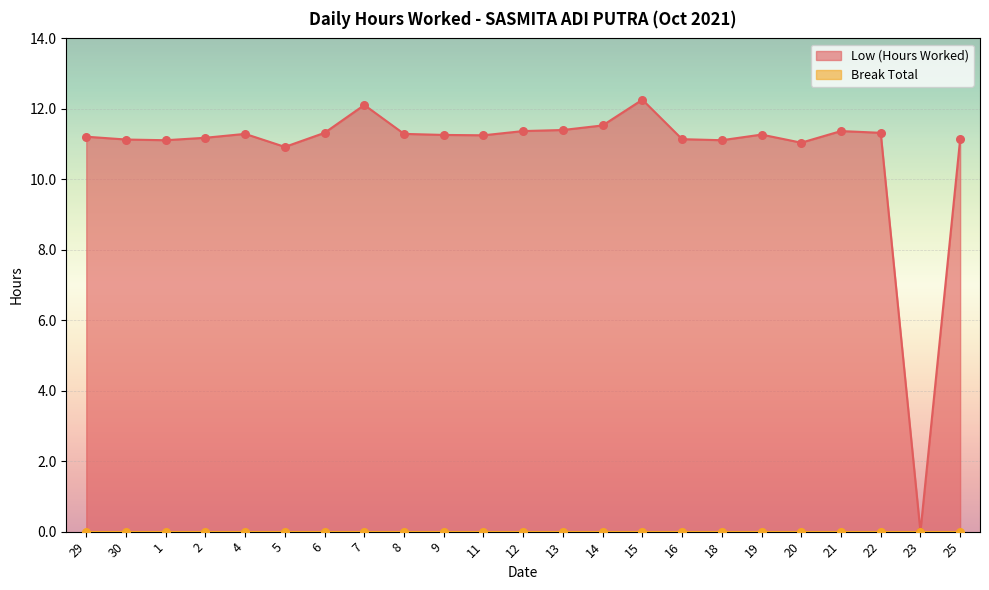

What is the ratio of the value at 13 to the value at 14?

1.0